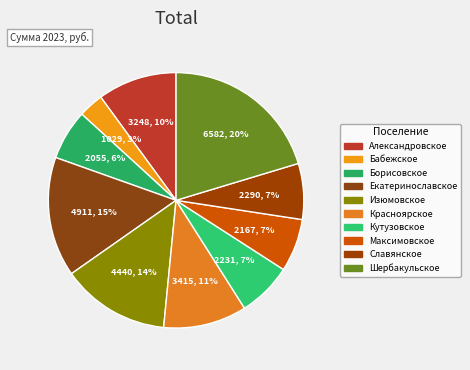

How many slices are in this pie chart?

10